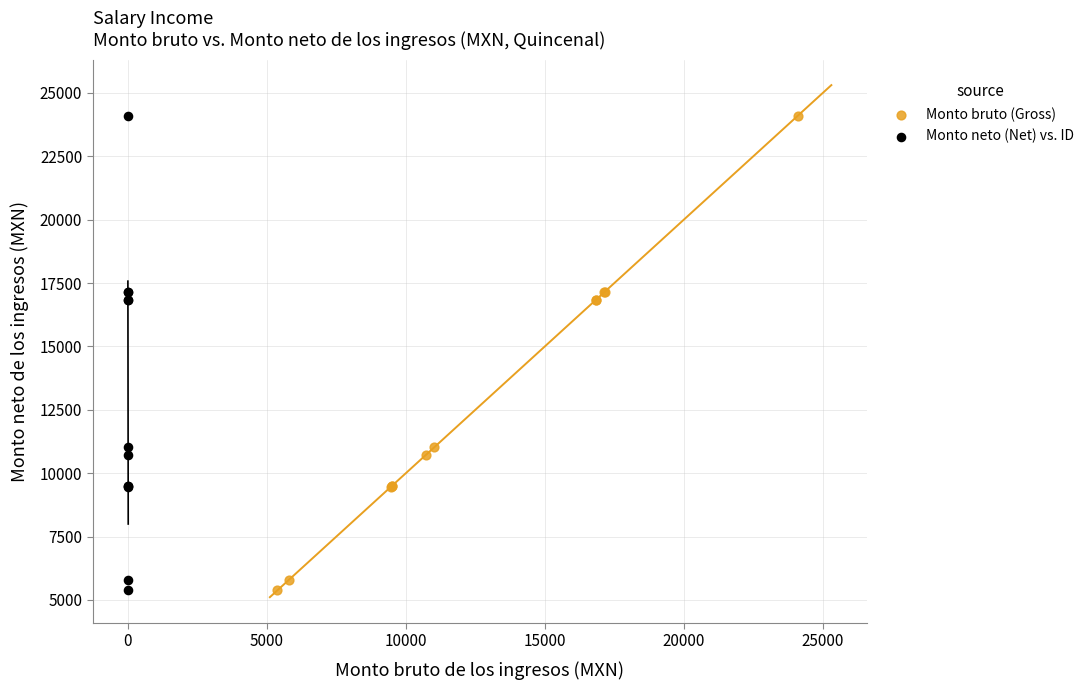

What are all the series names shown in the legend?

Monto bruto (Gross), Monto neto (Net) vs. ID